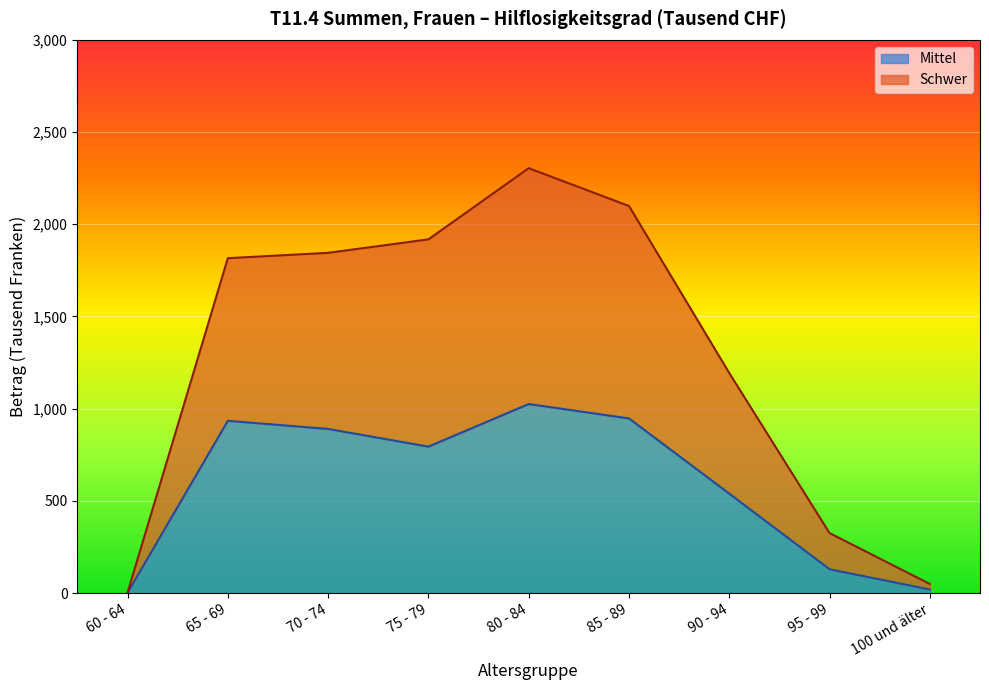

Rank the series at 70 - 74 from highest to lowest value.

Schwer, Mittel